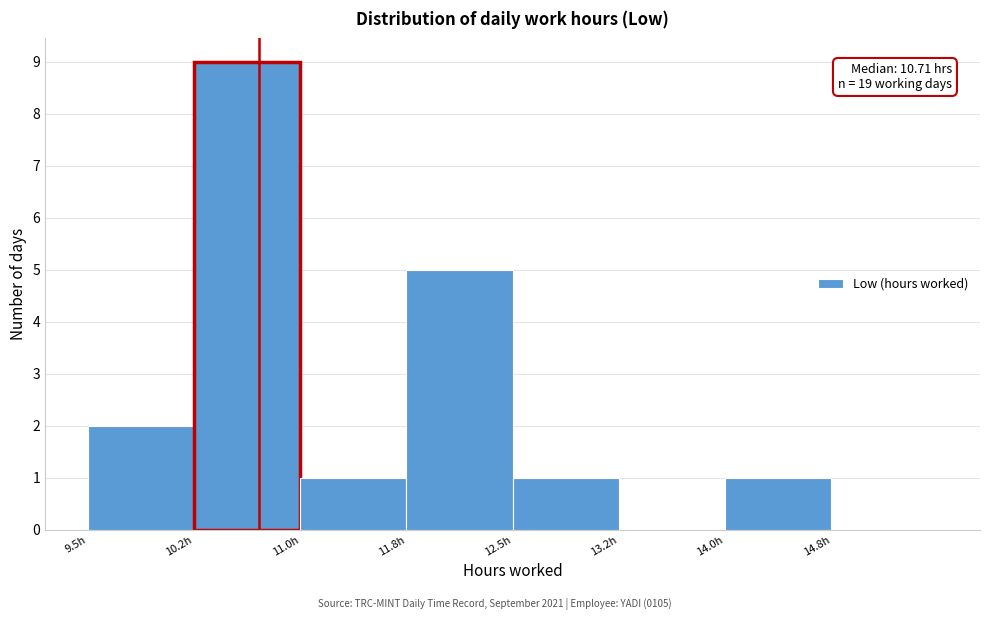

Which range on the x-axis has the tallest bar?

10.25 to 11.00